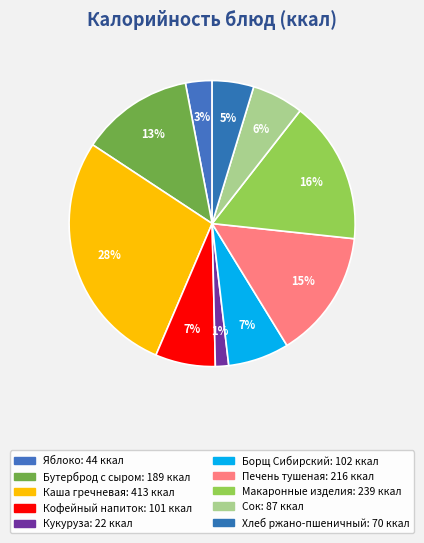

How many segments does this pie chart have?

10